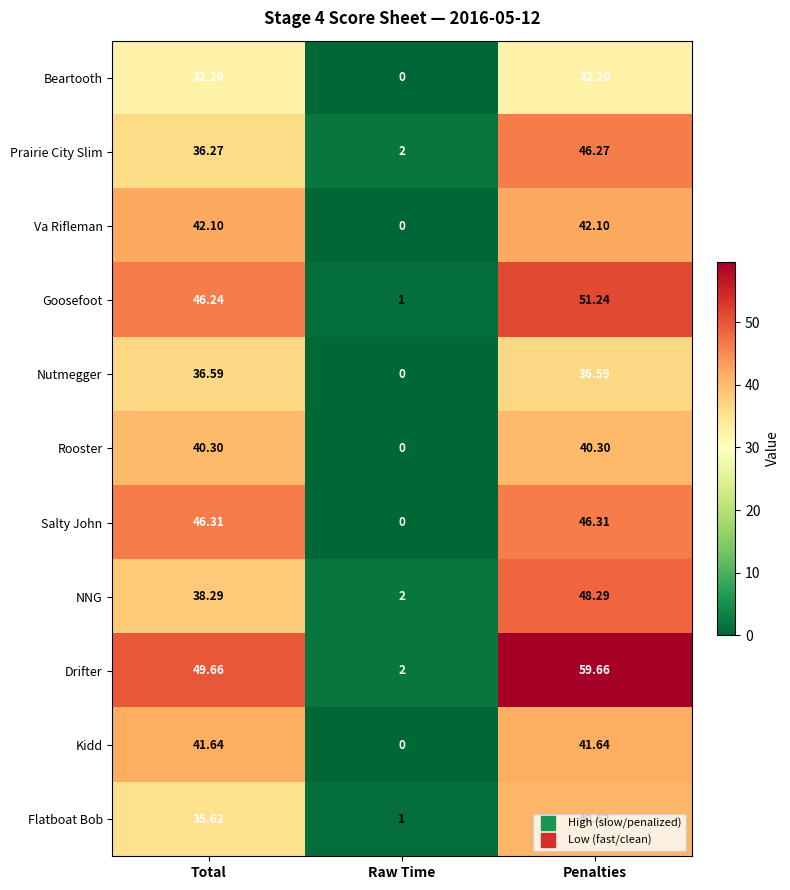

At which label is NNG closest to 25?

Total